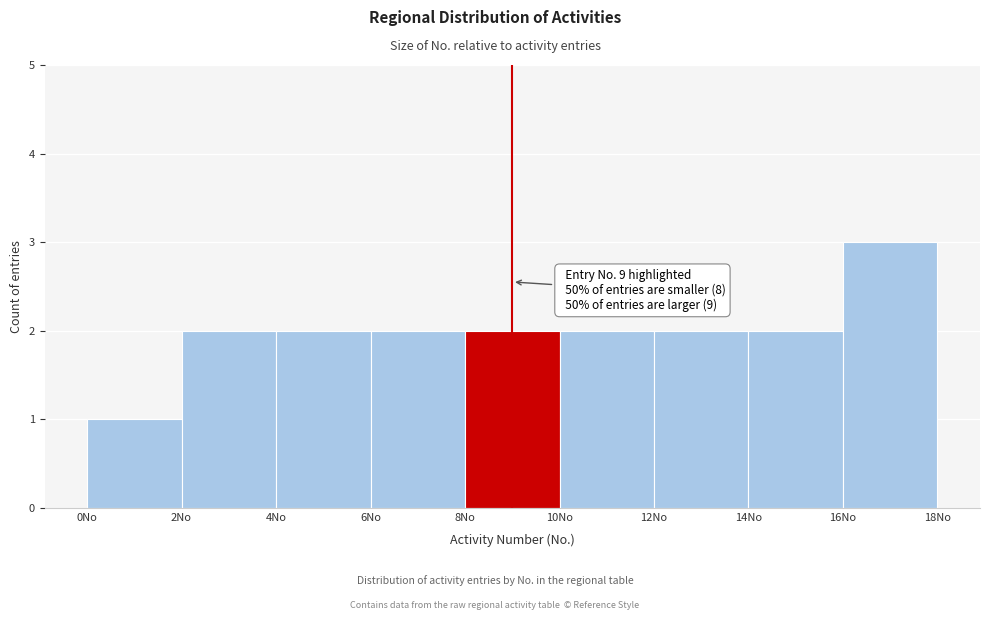

Which range on the x-axis has the tallest bar?

16 to 18